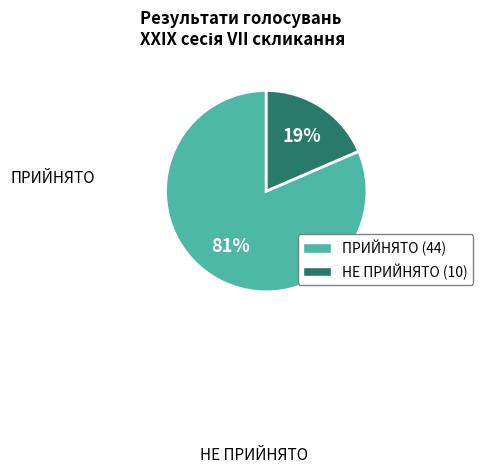

True or false: ПРИЙНЯТО accounts for 90% of the total.

False